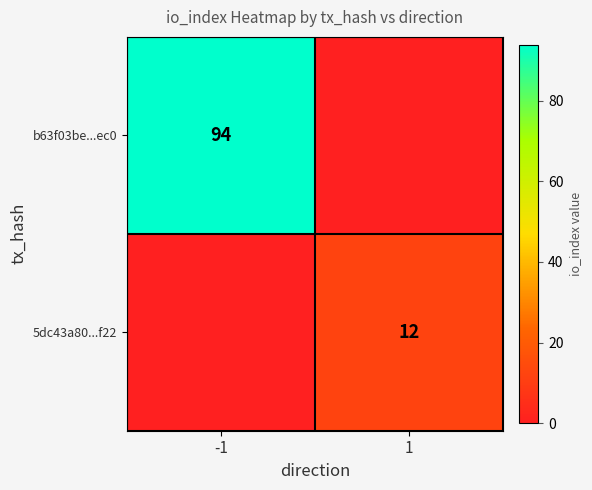

True or false: 5dc43a80...f22 has a value of 12 at 1.

True